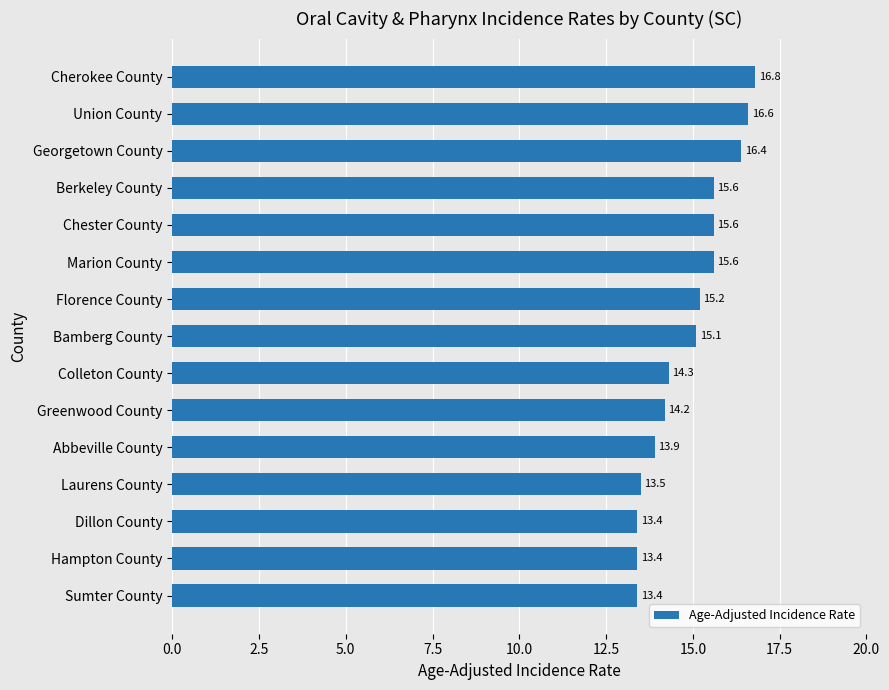

Count the number of values greater than 15.

8